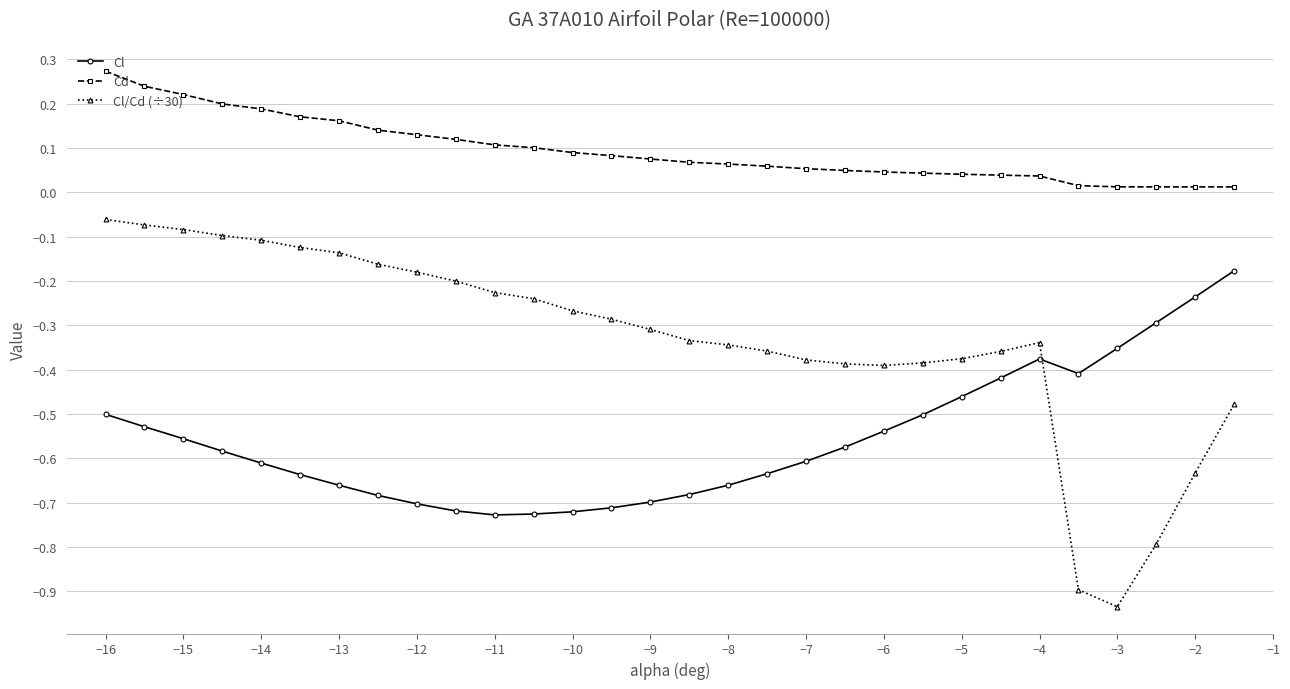

What are all the series names shown in the legend?

Cl, Cd, Cl/Cd (÷30)